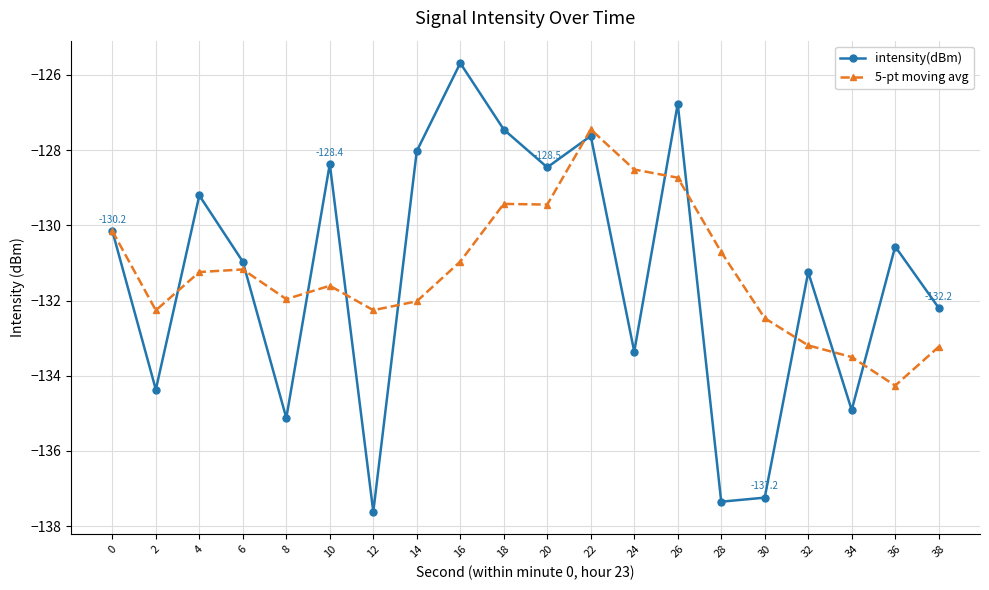

Reading right to left, extract all data points from this chart.

intensity(dBm): -132.2	-130.6	-134.9	-131.2	-137.2	-137.4	-126.8	-133.4	-127.6	-128.5	-127.5	-125.7	-128.0	-137.6	-128.4	-135.1	-131.0	-129.2	-134.4	-130.2
5-pt moving avg: -133.2	-134.3	-133.5	-133.2	-132.5	-130.7	-128.7	-128.5	-127.4	-129.4	-129.4	-131.0	-132.0	-132.3	-131.6	-132.0	-131.2	-131.2	-132.3	-130.2